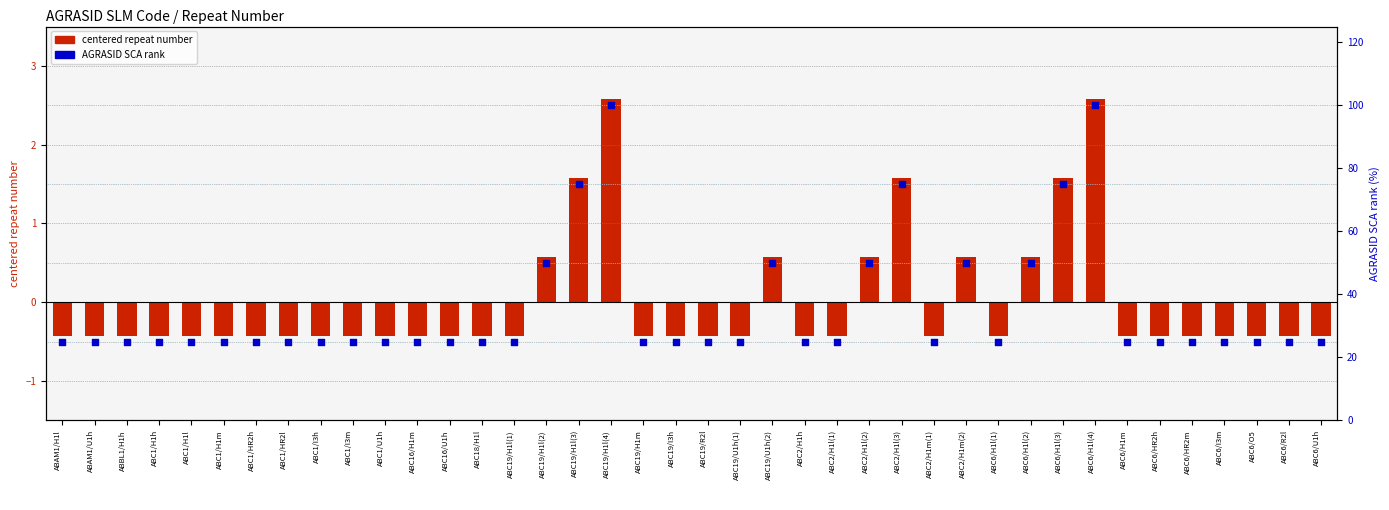

Which series contains the lowest Y value?

Repeat Number (centered)